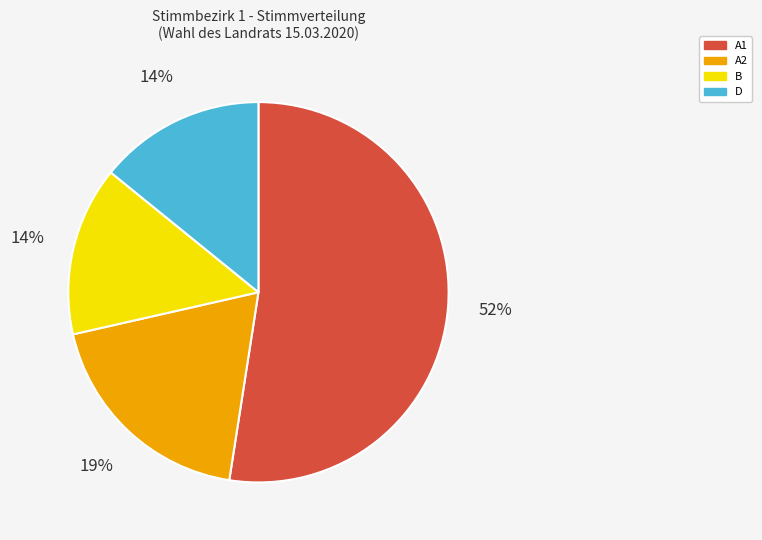

Is there a majority slice in this chart?

Yes